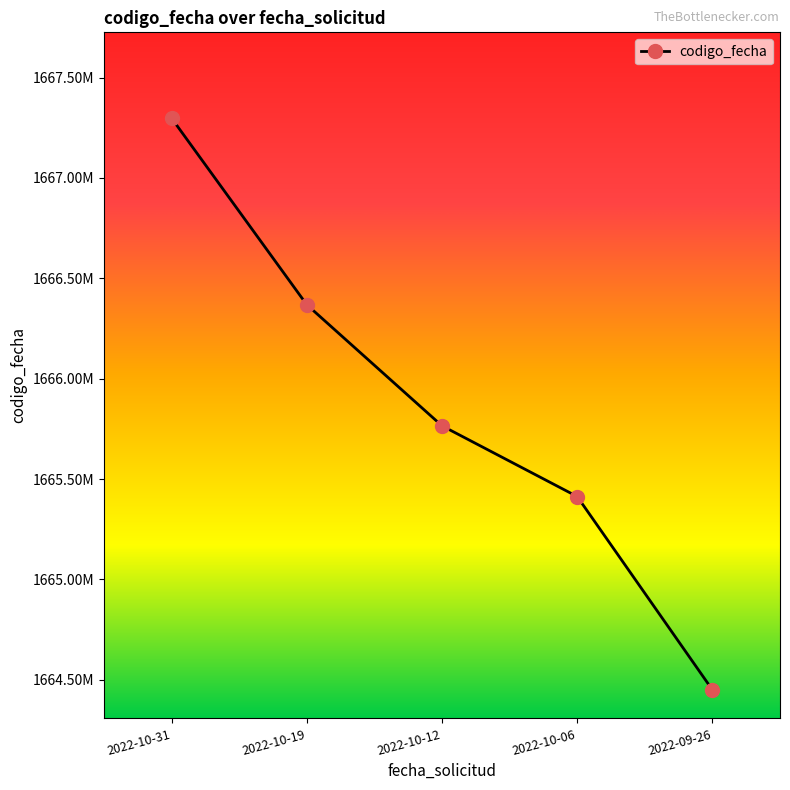

What is the label of the 4th point from the left?

2022-10-06